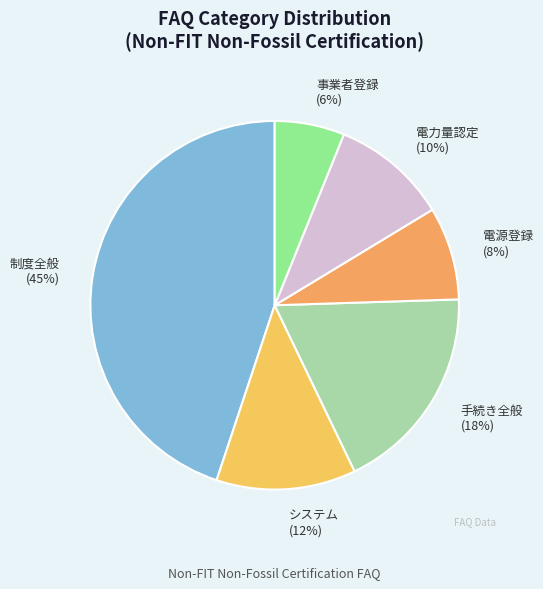

Approximately how many times larger is the value at 手続き全般 compared to 電力量認定?

1.8